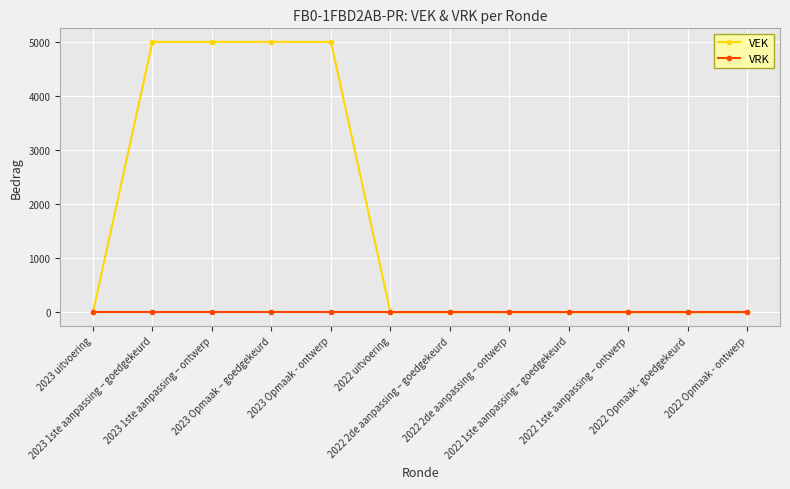

The value of VRK at 2022 2de aanpassing – ontwerp is 0. True or false?

True